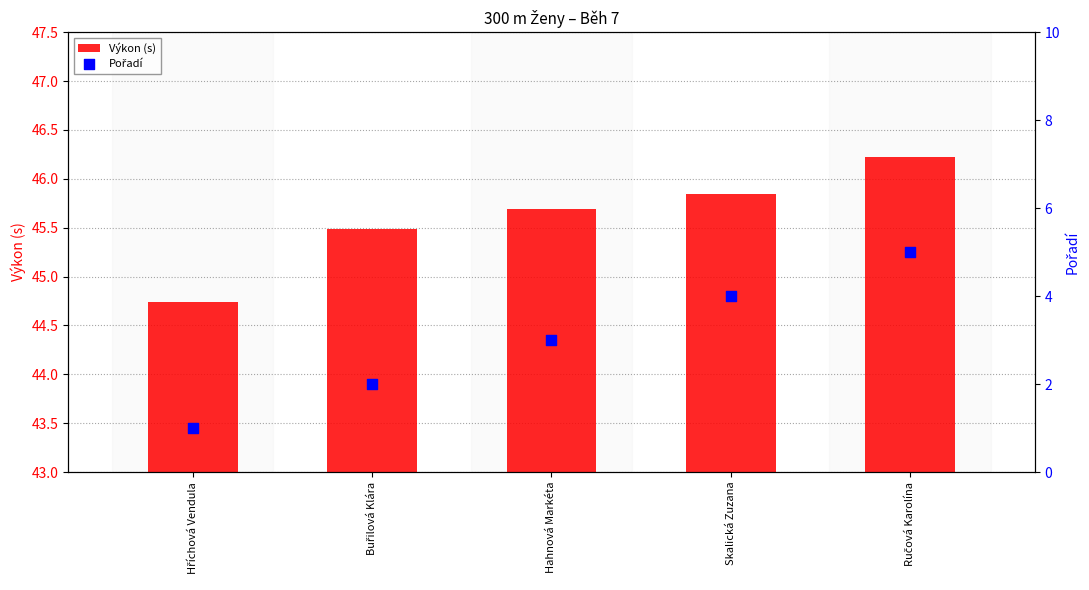

Which series has the widest spread of Y values?

Pořadí